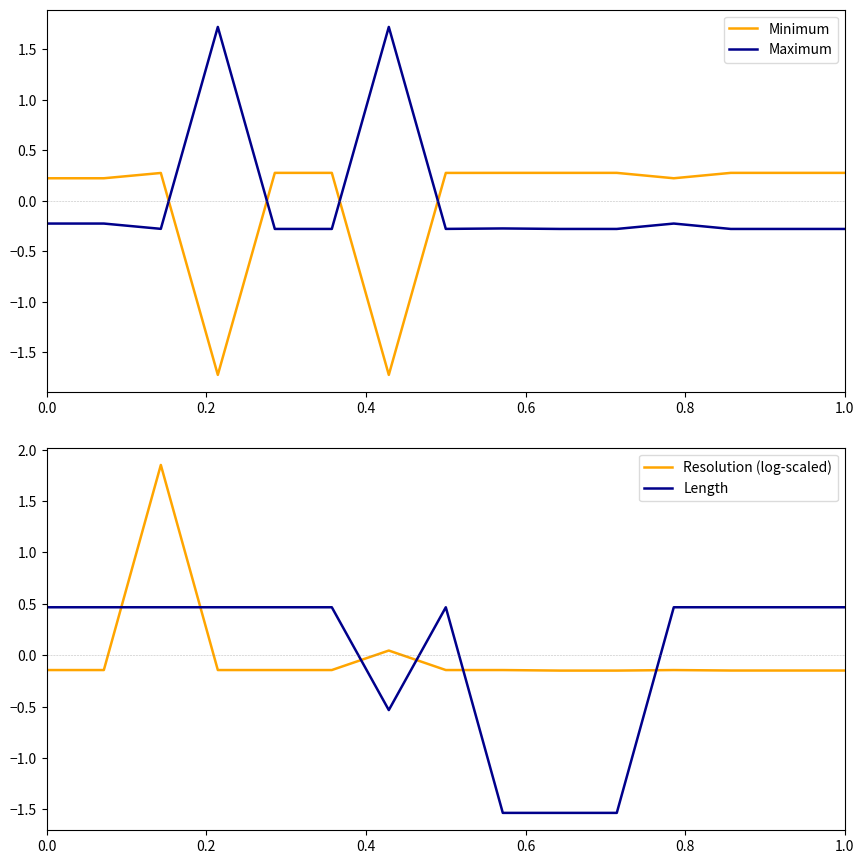

True or false: Minimum and Maximum cross at least once.

True